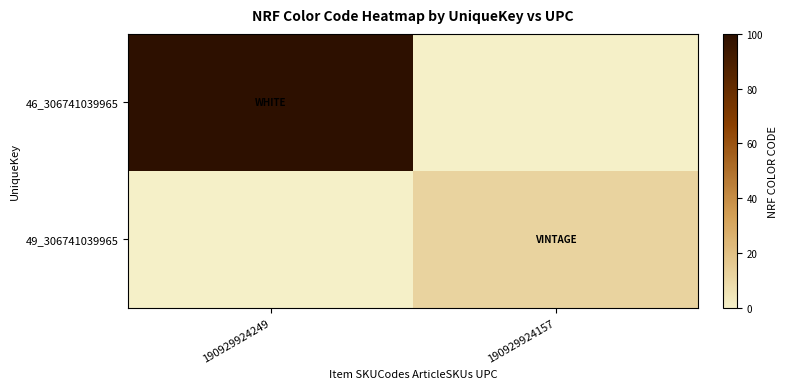

Reading right to left, transcribe all the data shown in this chart.

46_306741039965: 190929924157=0	190929924249=100
49_306741039965: 190929924157=12	190929924249=0